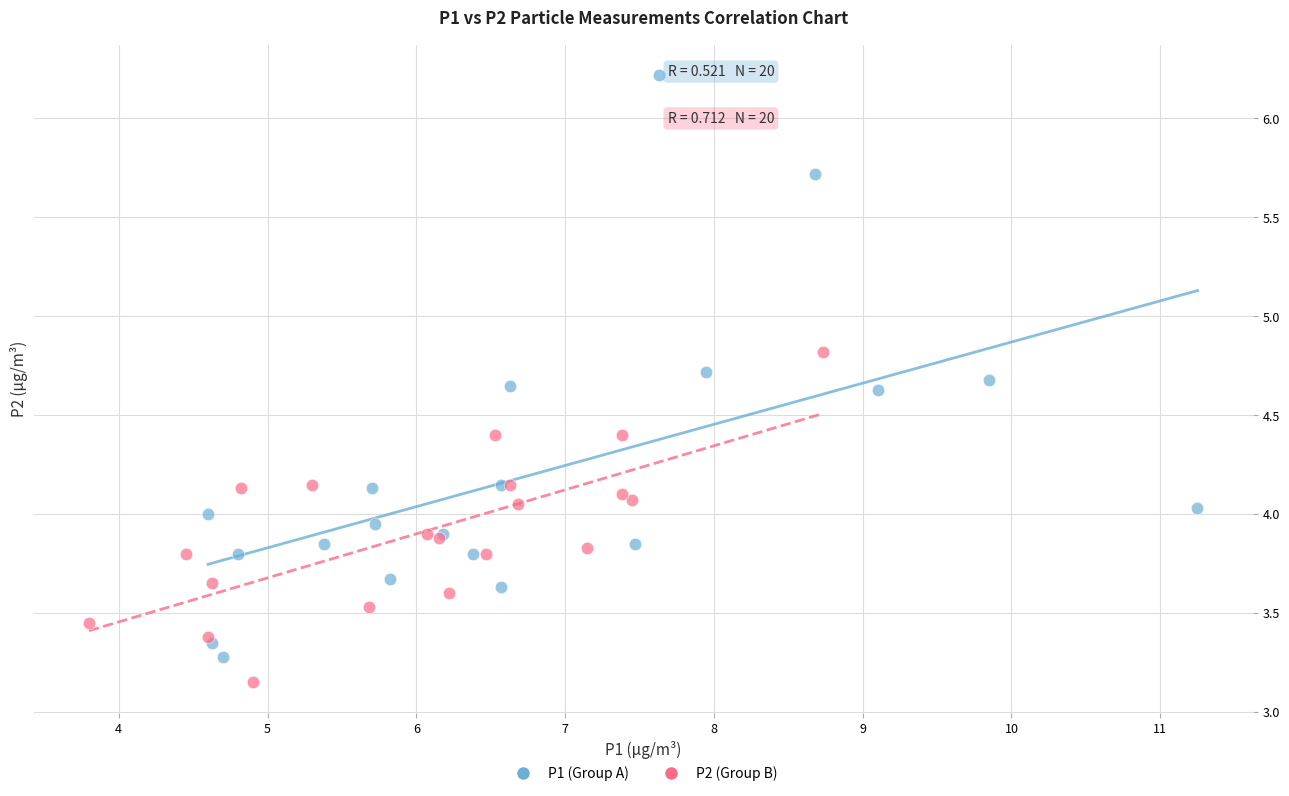

Which series contains the highest Y value?

P1 (Group A)